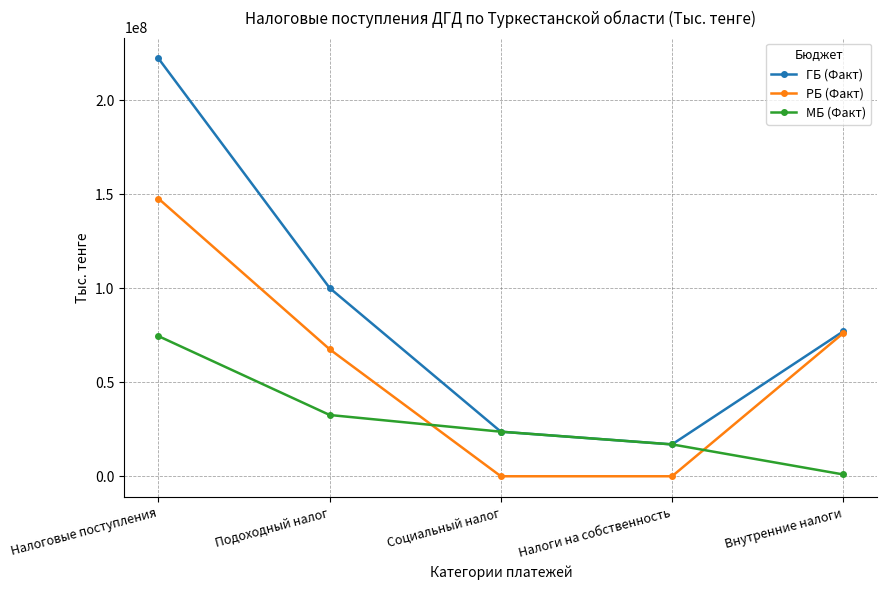

What is the difference between the highest and lowest values at Налоги на собственность?

16957343